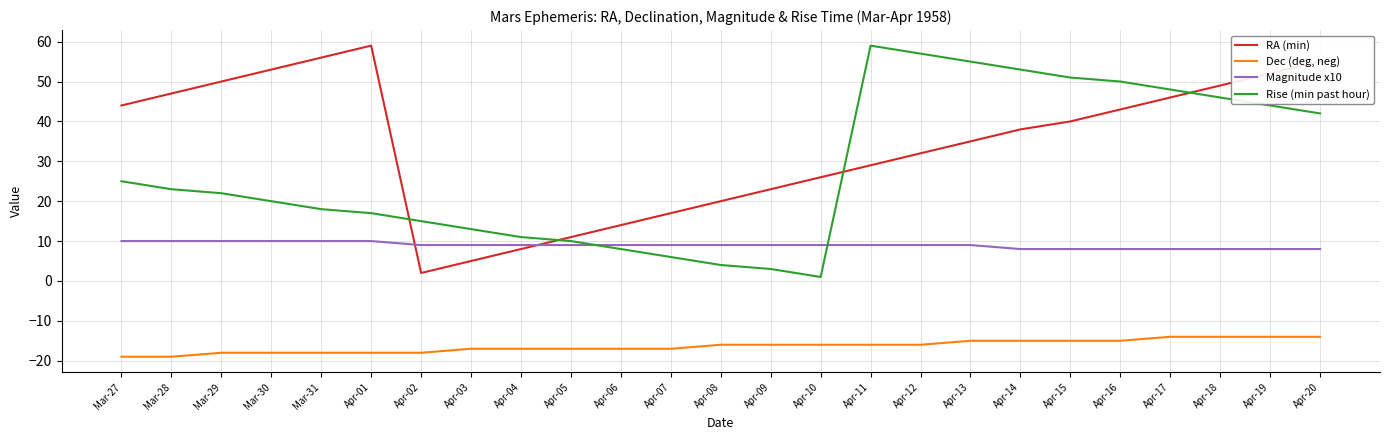

How many intersections are there between Rise (min past hour) and RA (min)?

4